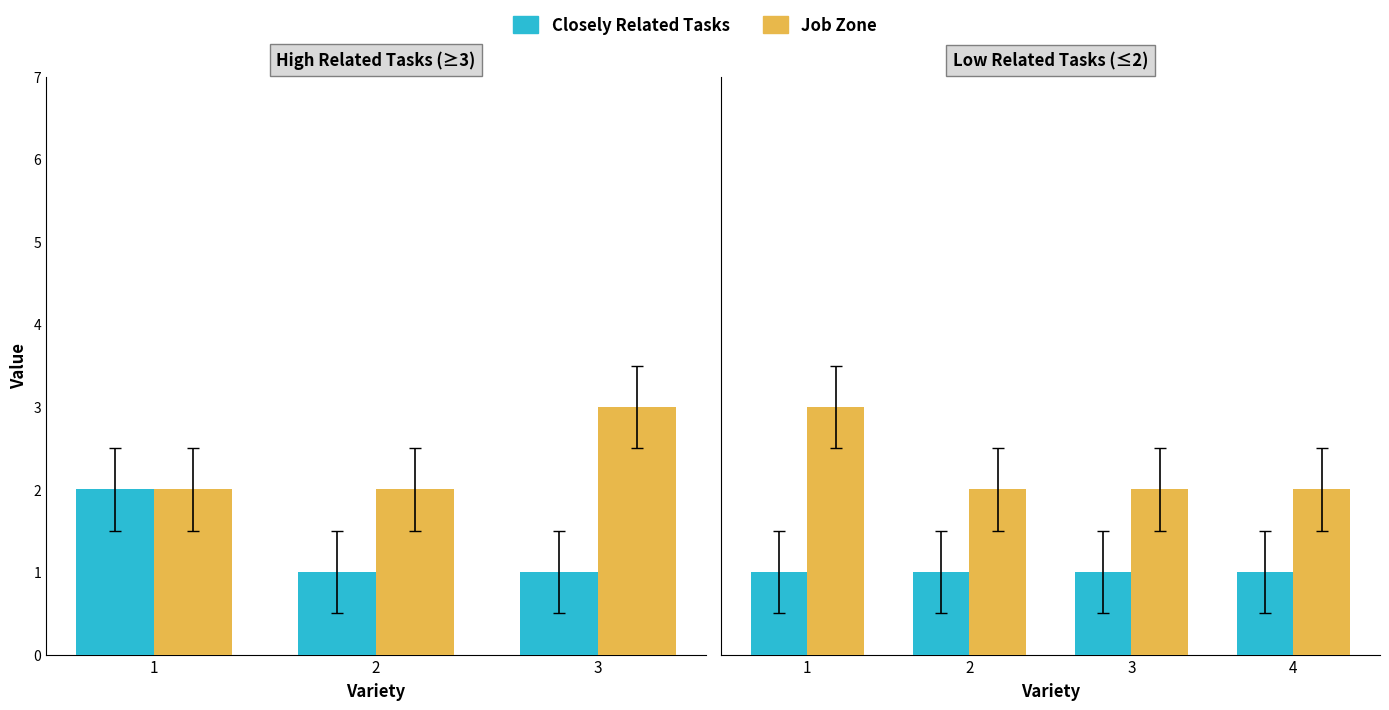

Rank the series at 4 from lowest to highest value.

Closely Related Tasks, Job Zone